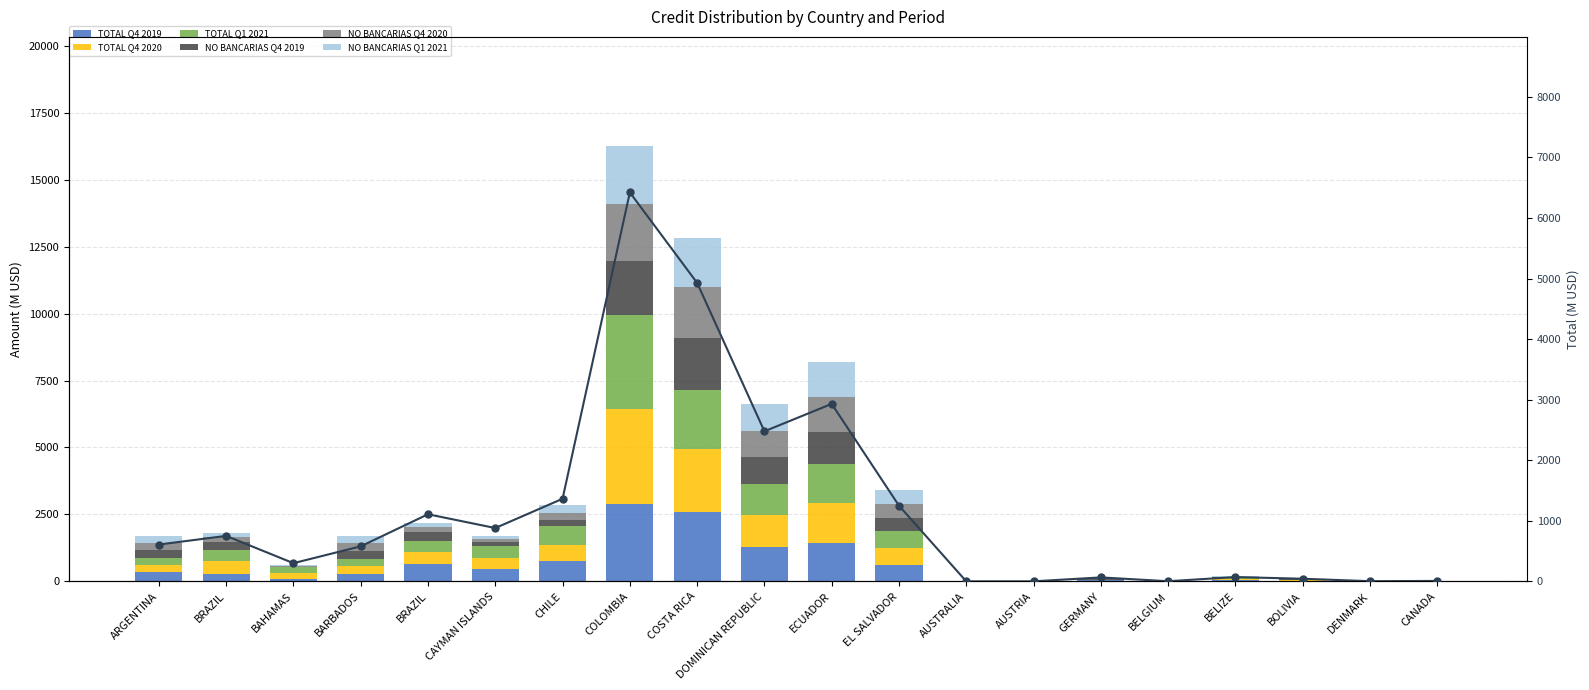

Is the value of TOTAL Q4 2019 at CANADA greater than the value of TOTAL Q4 2020 at DOMINICAN REPUBLIC?

No